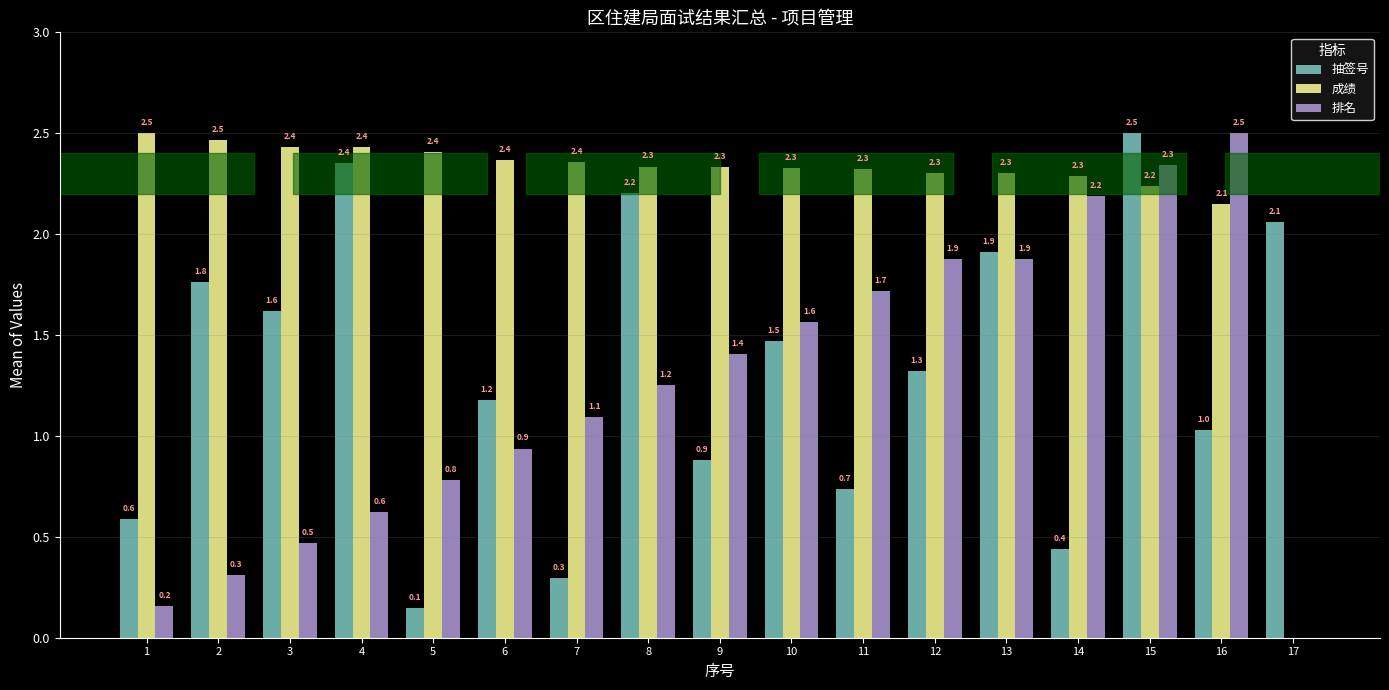

What are all the series names shown in the legend?

抽签号, 成绩, 排名